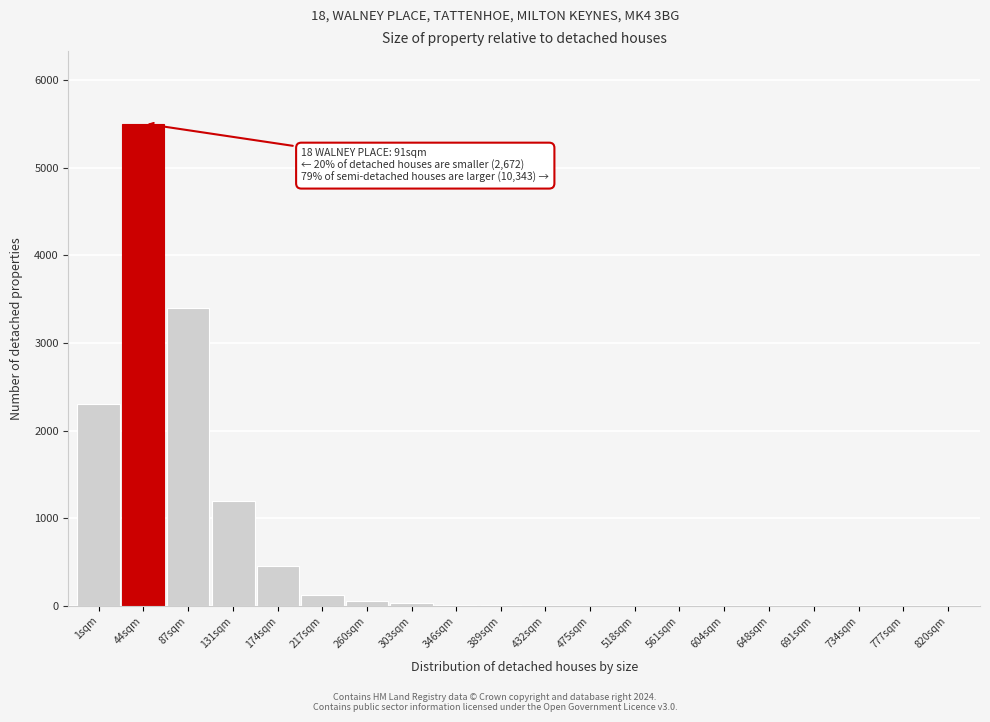

The value at 1sqm is 3100. True or false?

False